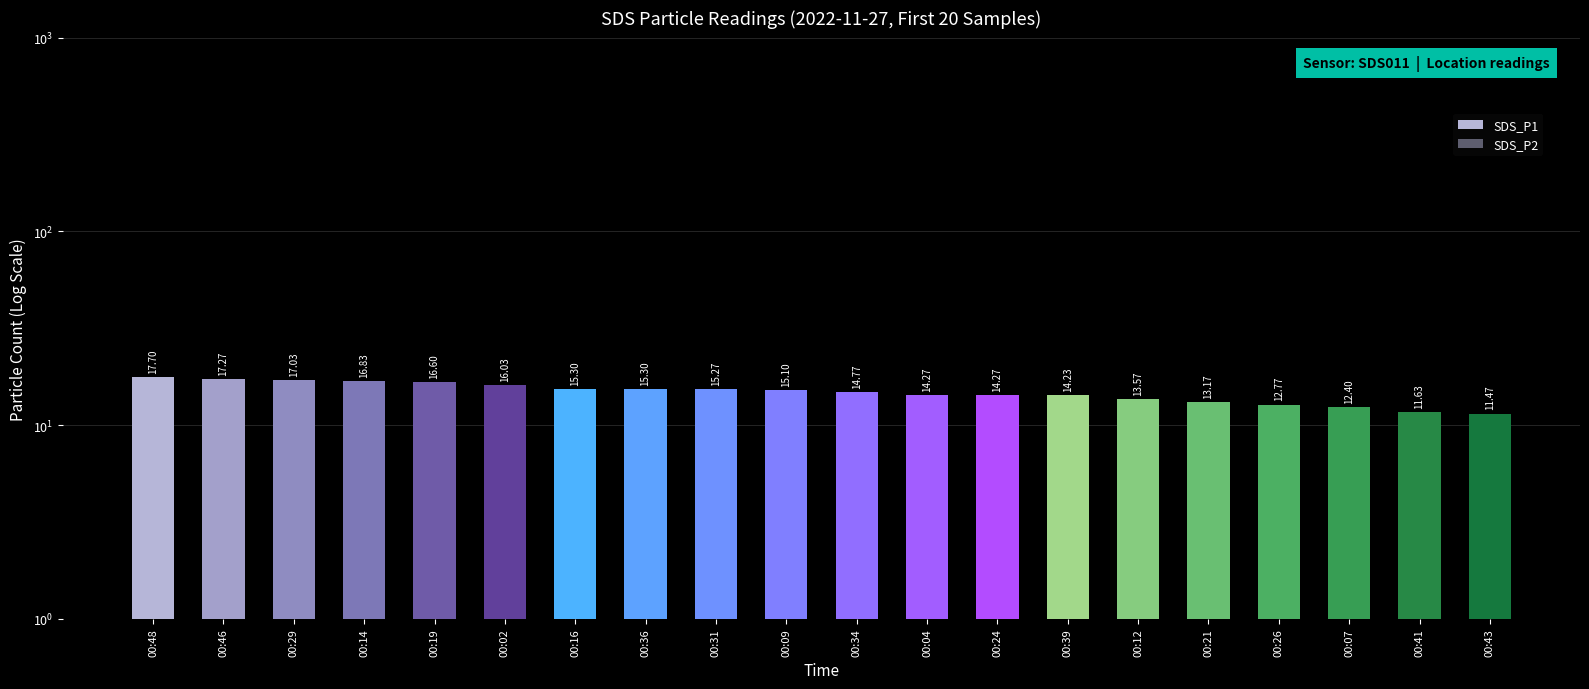

At which label is SDS_P1 closest to 14?

00:39